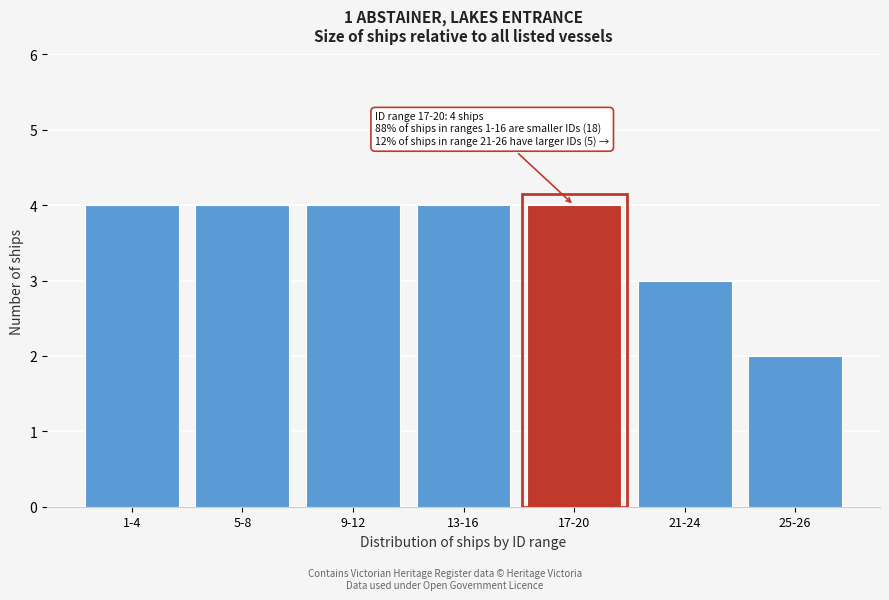

Reading left to right, extract all data points from this chart.

1-4=4	5-8=4	9-12=4	13-16=4	17-20=4	21-24=3	25-26=2